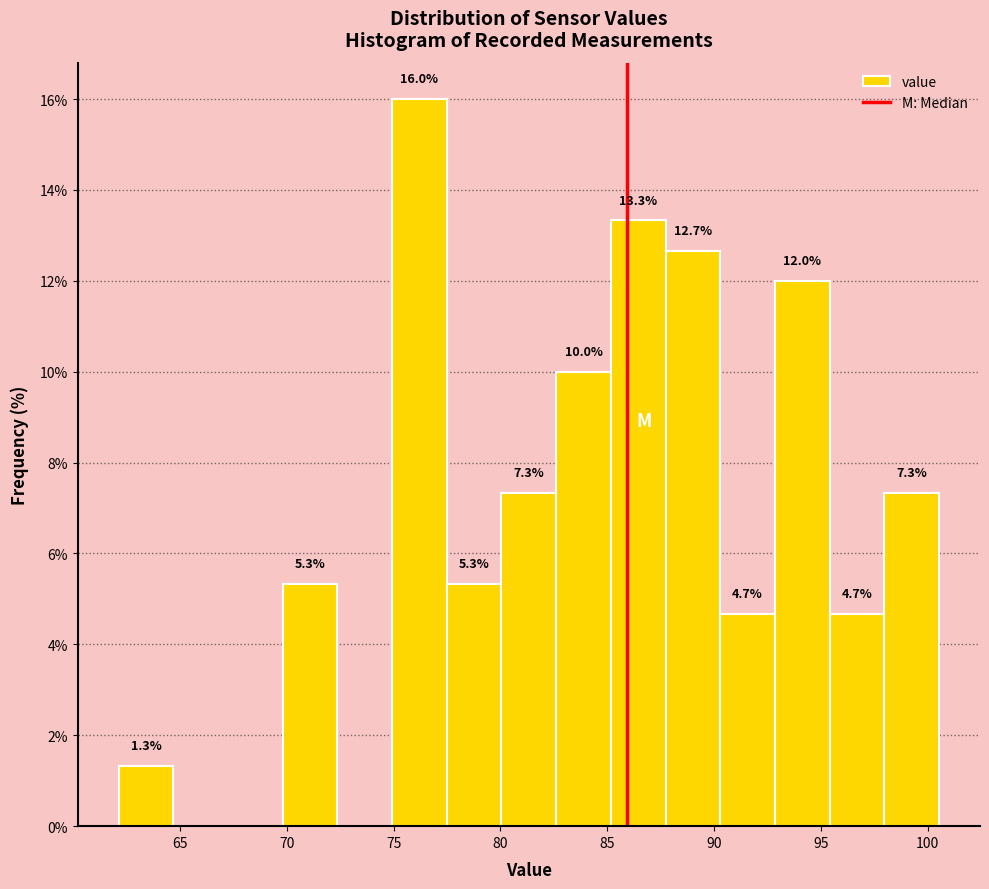

Over which range of the x-axis is the bar tallest?

75.0 to 77.5